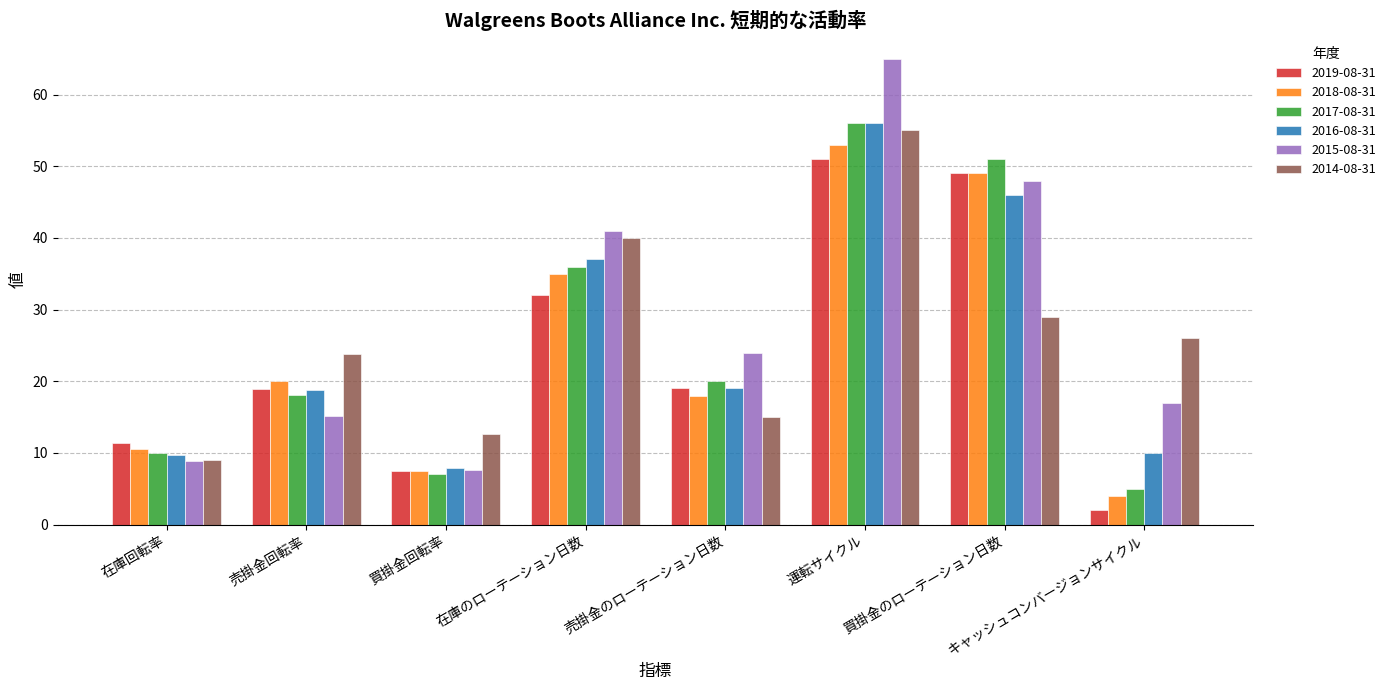

What is the spread (max minus min) of values at 売掛金のローテーション日数?

9.0